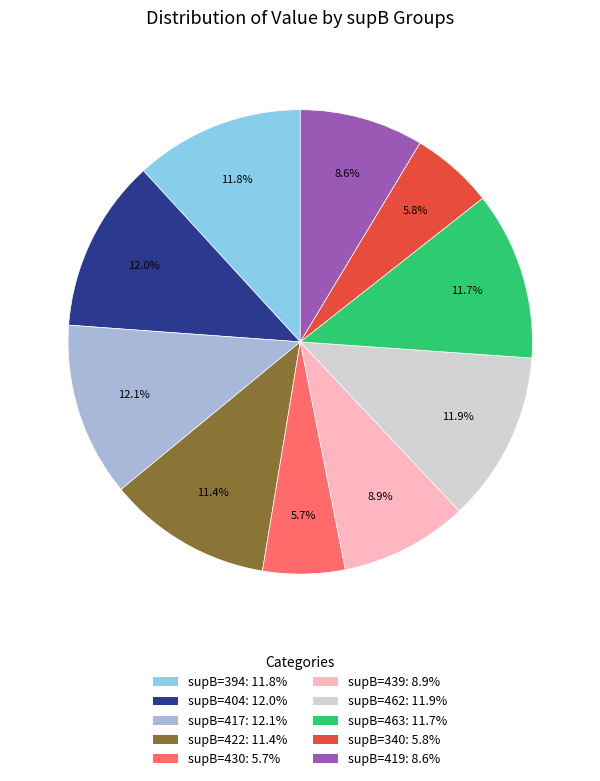

What percentage is NOT represented by supB=419: 8.6%?

91.4%